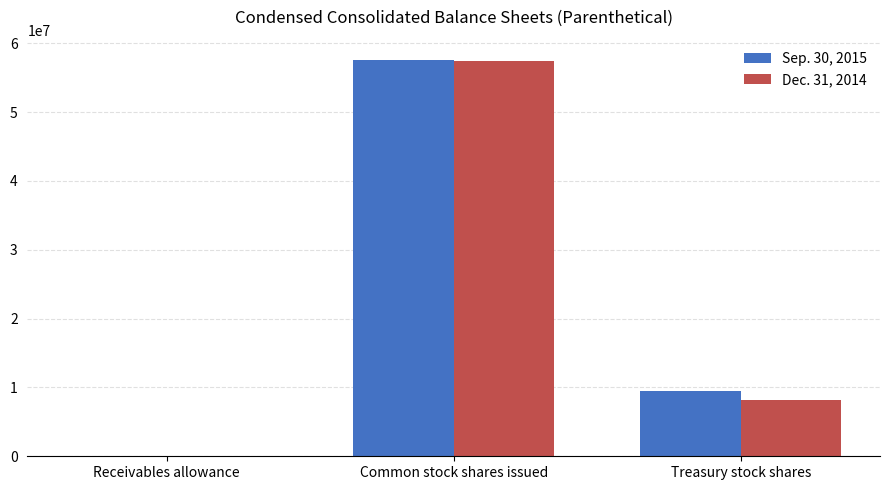

How many series are shown in this chart?

2